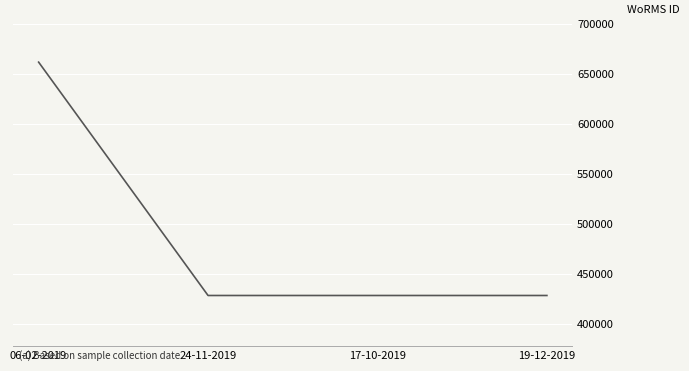

What is the sum of the values at 17-10-2019 and 24-11-2019?

857044